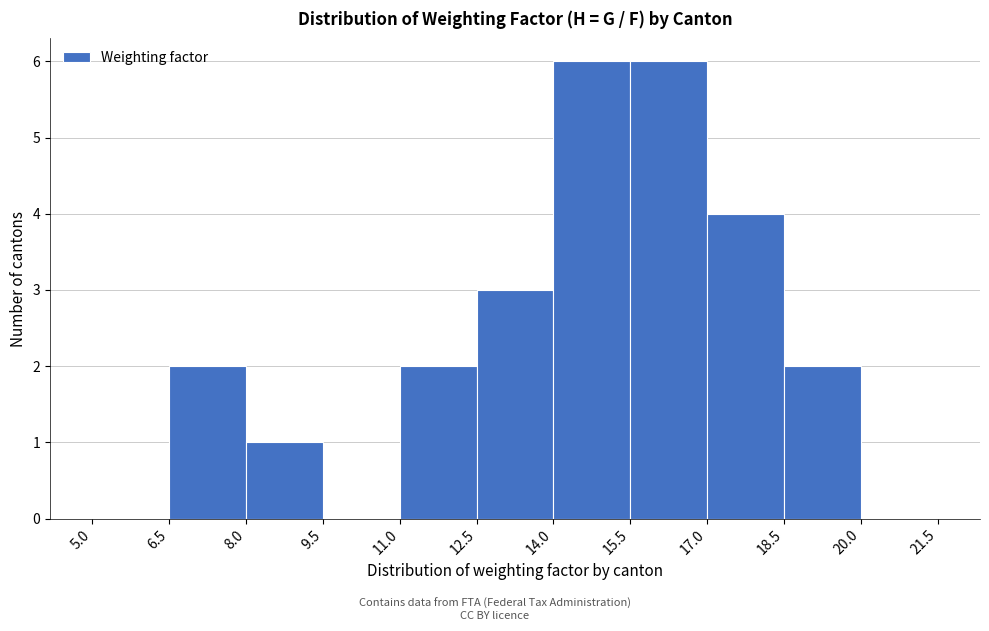

Reading left to right, list every bar in this chart as the range it spans on the x-axis followed by its height. The values are not printed on the chart, so give them approximately, as read against the axis.

5.0 to 6.5: 0
6.5 to 8.0: 2
8.0 to 9.5: 1
9.5 to 11.0: 0
11.0 to 12.5: 2
12.5 to 14.0: 3
14.0 to 15.5: 6
15.5 to 17.0: 6
17.0 to 18.5: 4
18.5 to 20.0: 2
20.0 to 21.5: 0